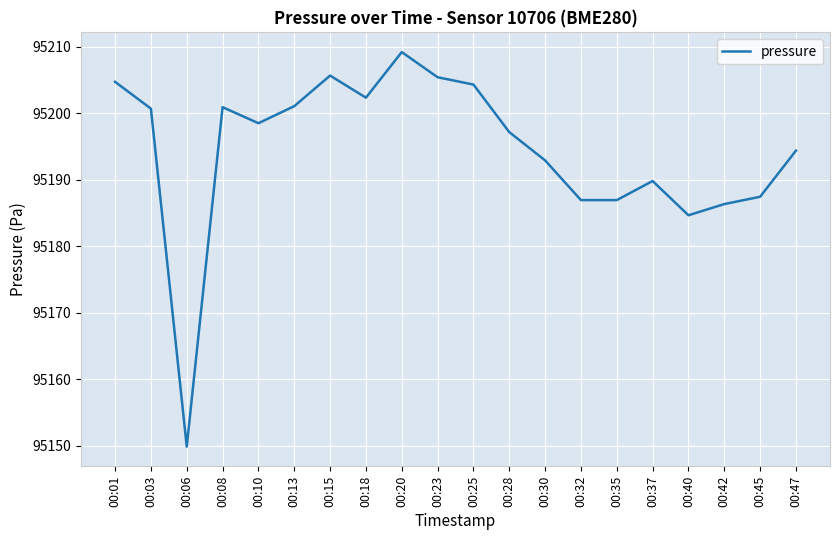

Which label corresponds to the smallest value in the chart?

00:06